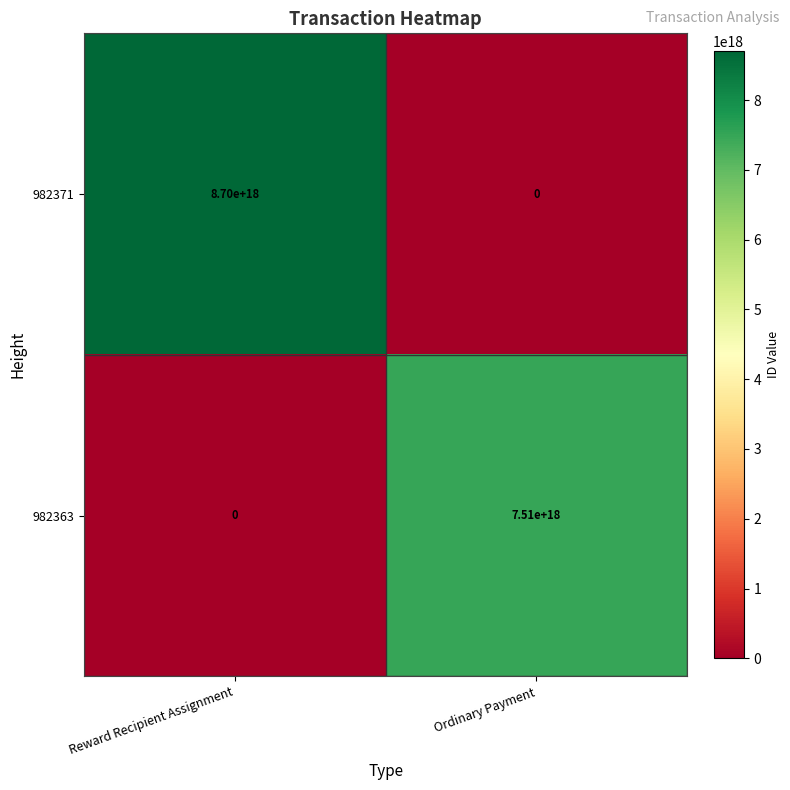

At how many categories does at least one series exceed 4467281468011812352?

2